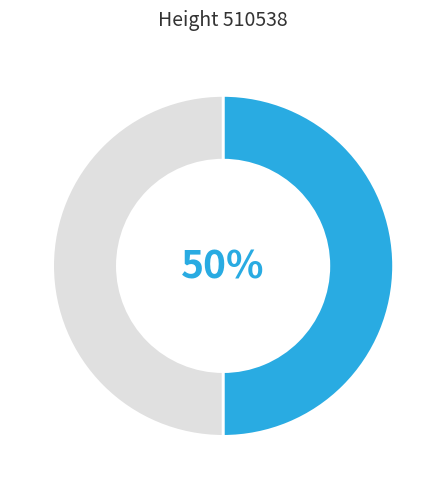

To the nearest percent, what is the average slice percentage?

50%